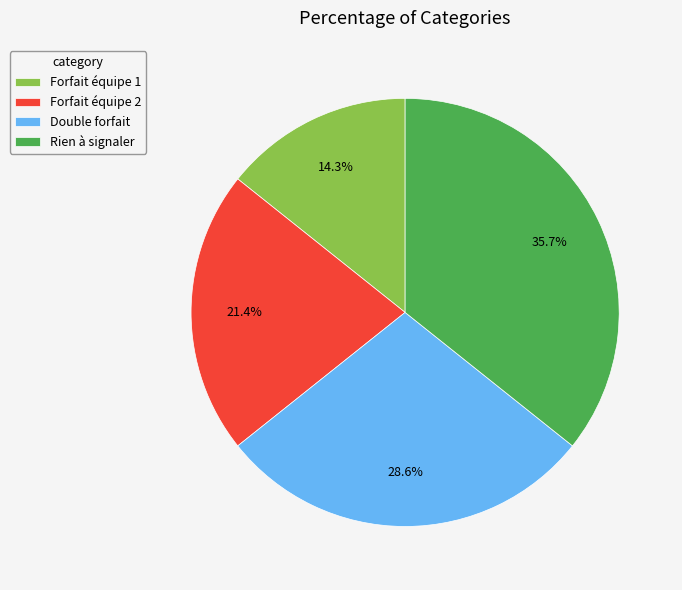

To the nearest percent, what percentage of the pie is Forfait équipe 2?

21%